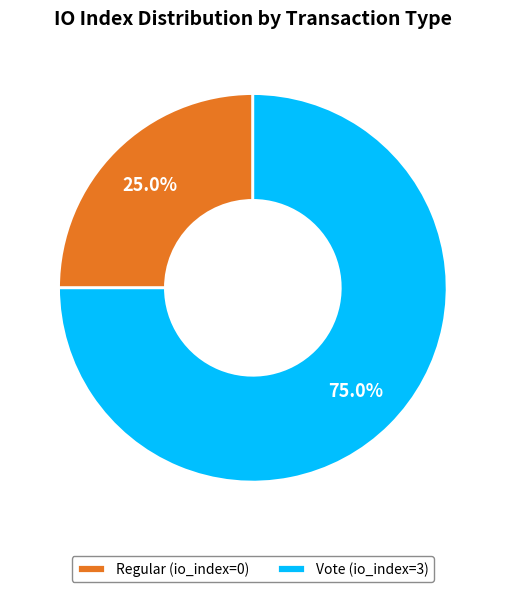

Between Vote and Regular, which is larger?

Vote